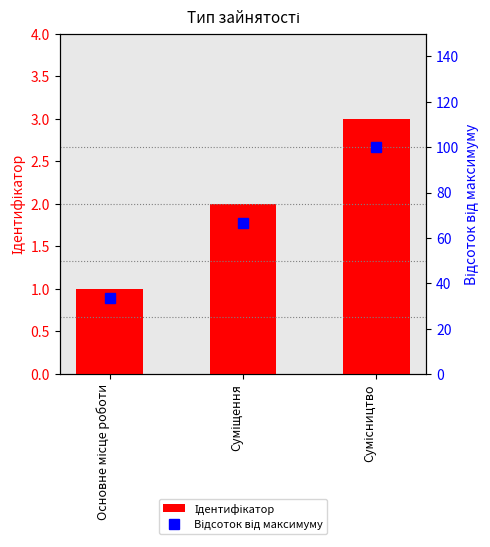

What is the total value across all series at Суміщення?

68.7